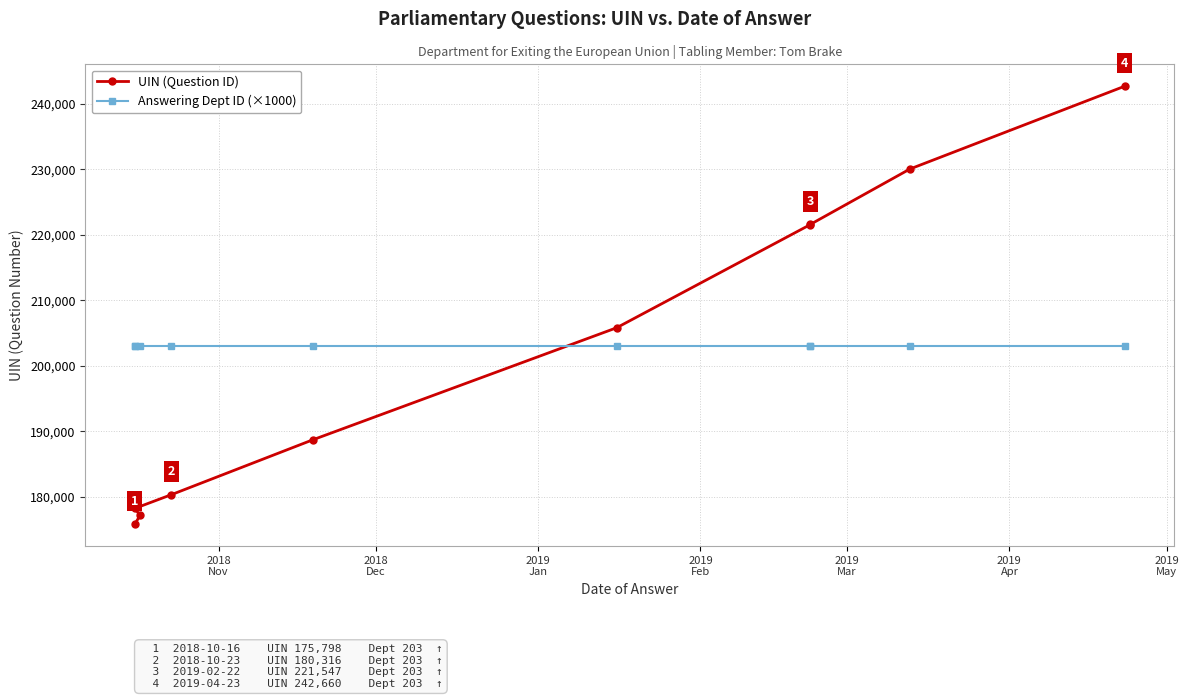

Where is Answering Dept ID (×1000) nearest to the value 203000?

2018
Nov